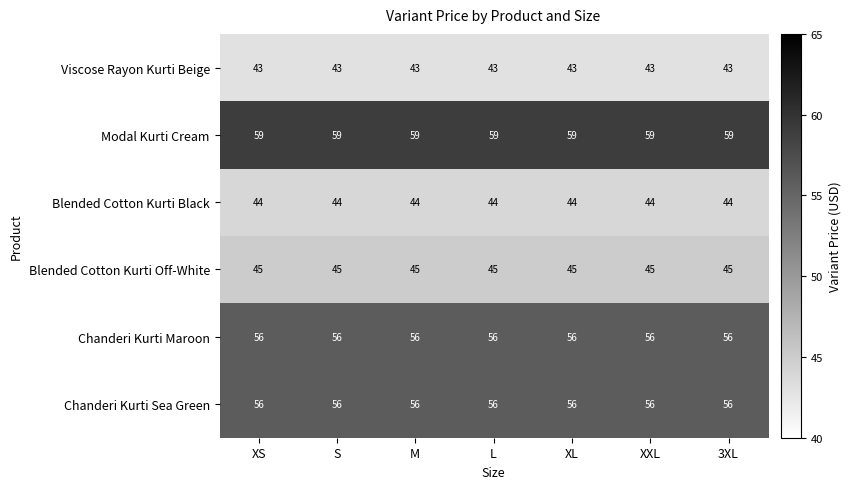

What is the lowest value of the Viscose Rayon Kurti Beige series?

43